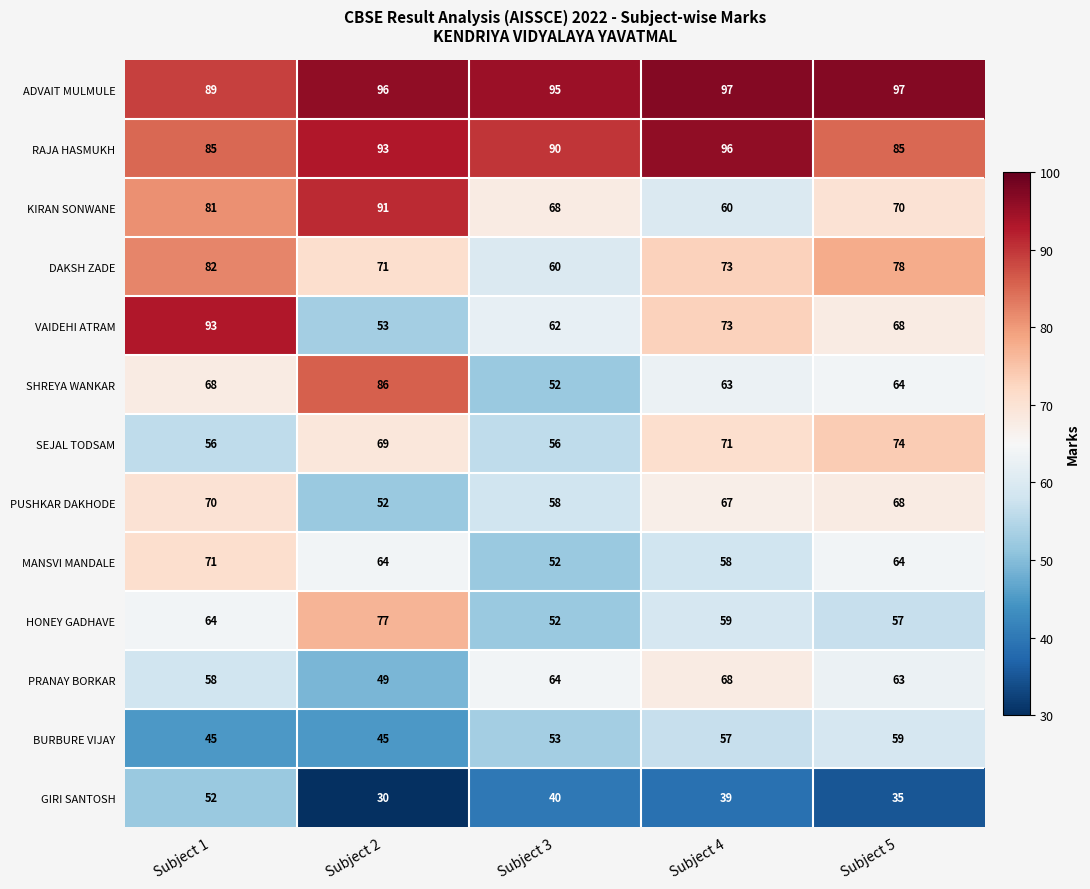

At how many categories does at least one series exceed 87?

5